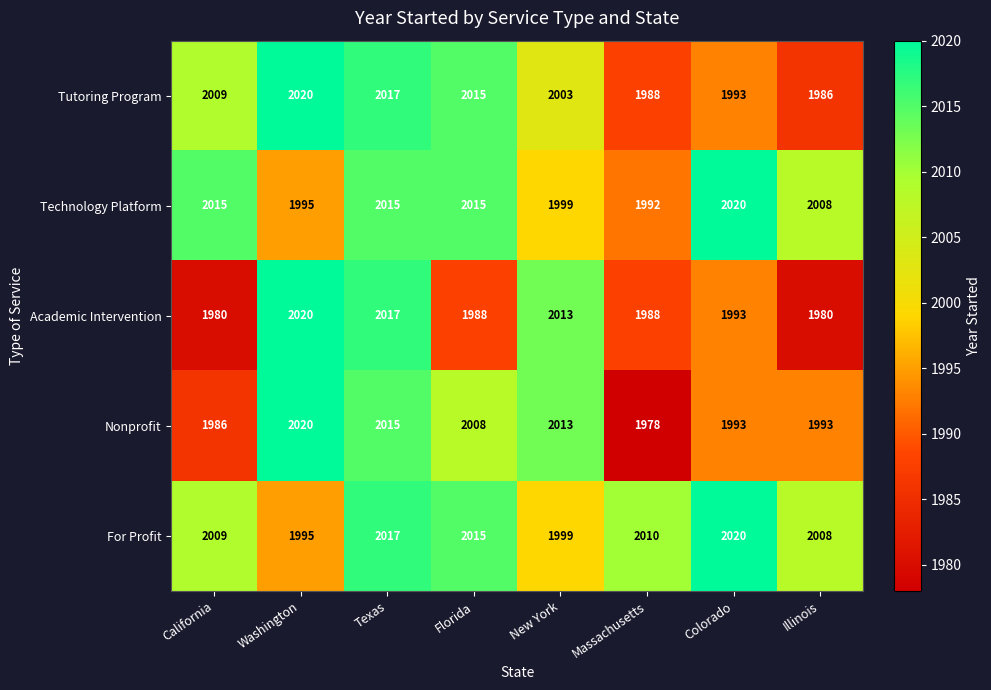

How many categories are shown in the chart?

8